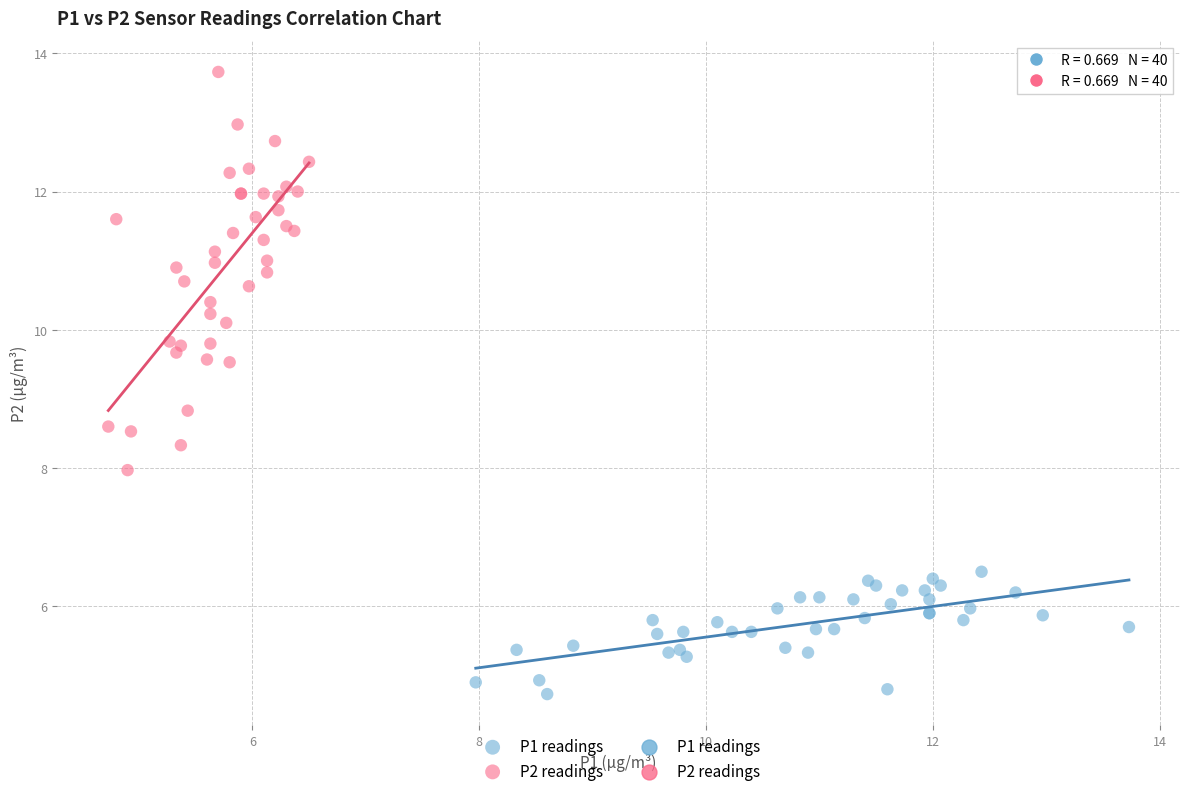

Which series contains the lowest Y value?

P1 readings